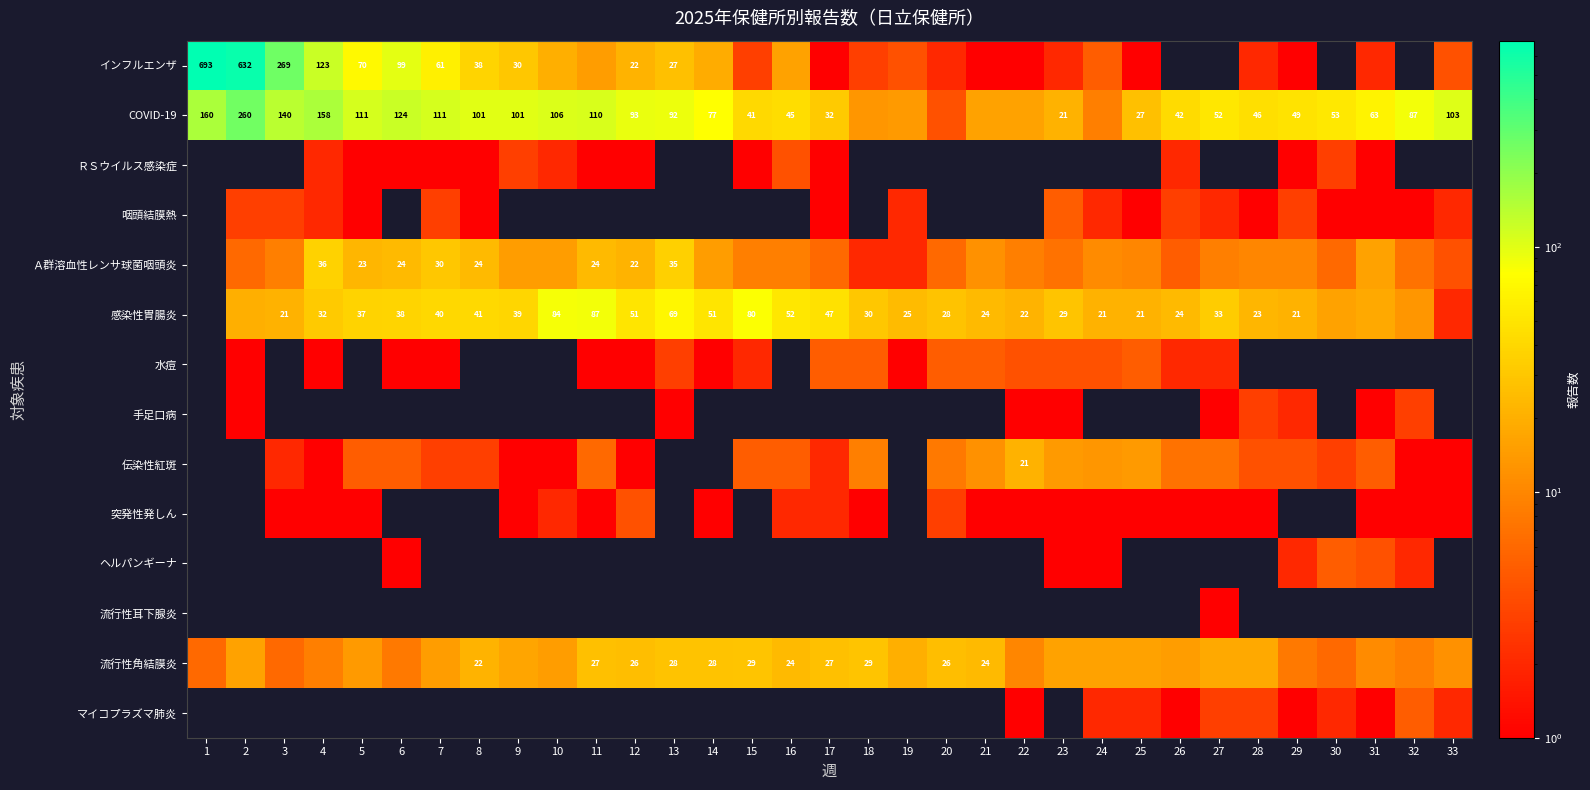

What is the total value across all series at 16?

157